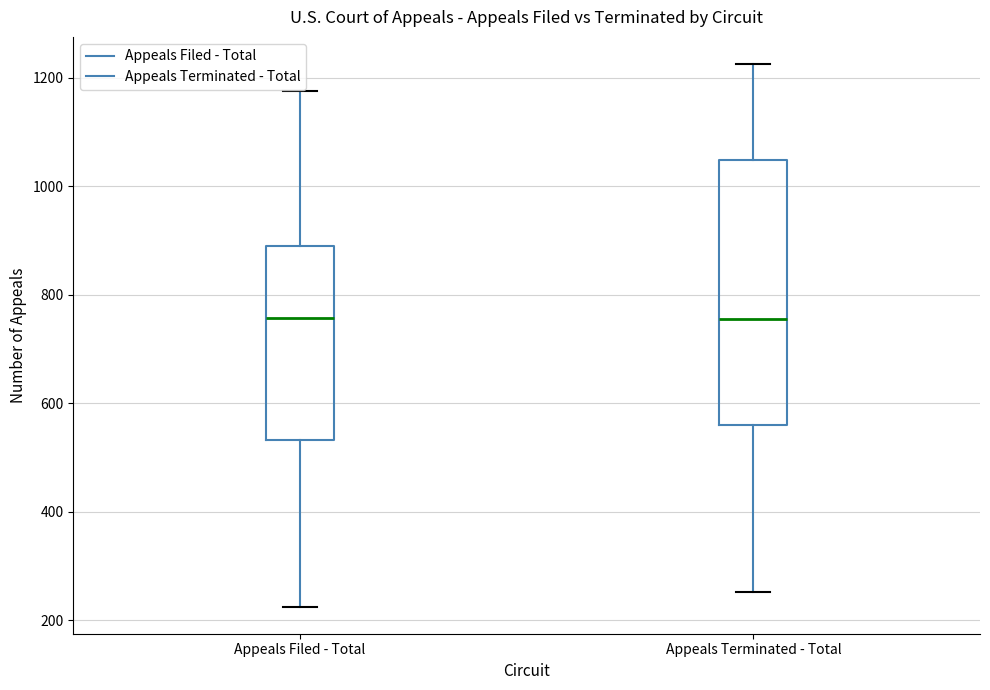

Reading left to right, read every box against the y-axis: the position of its median line, the range the box covers, and the ends of its whiskers. The values are not printed on the chart, so give them approximately, as read against the axis.

Appeals Filed - Total: median 760, box 540 to 900, whiskers 220 to 1180
Appeals Terminated - Total: median 760, box 560 to 1040, whiskers 260 to 1220